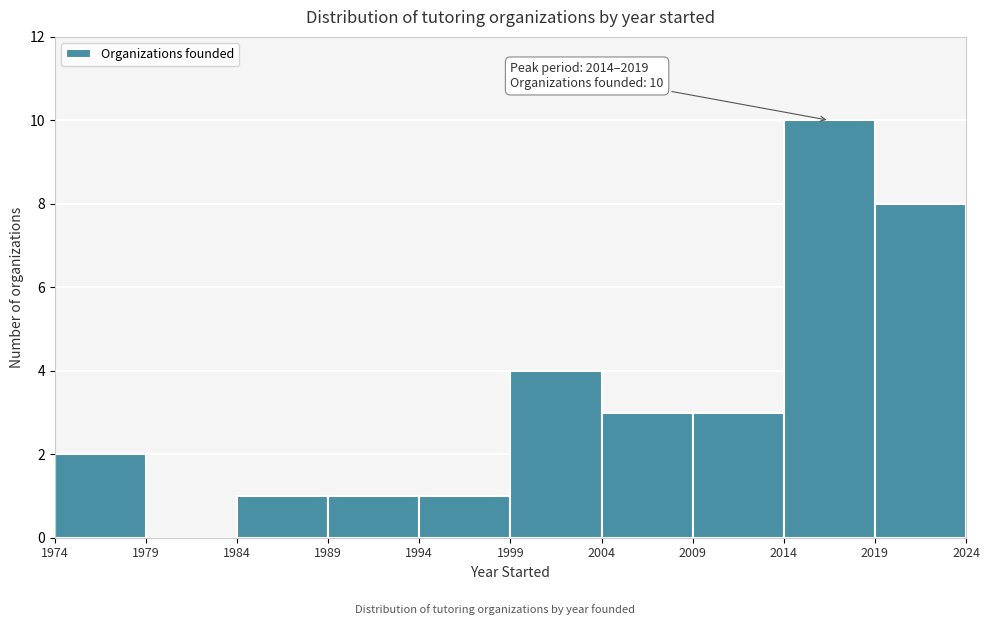

Which range on the x-axis has the tallest bar?

2014 to 2019